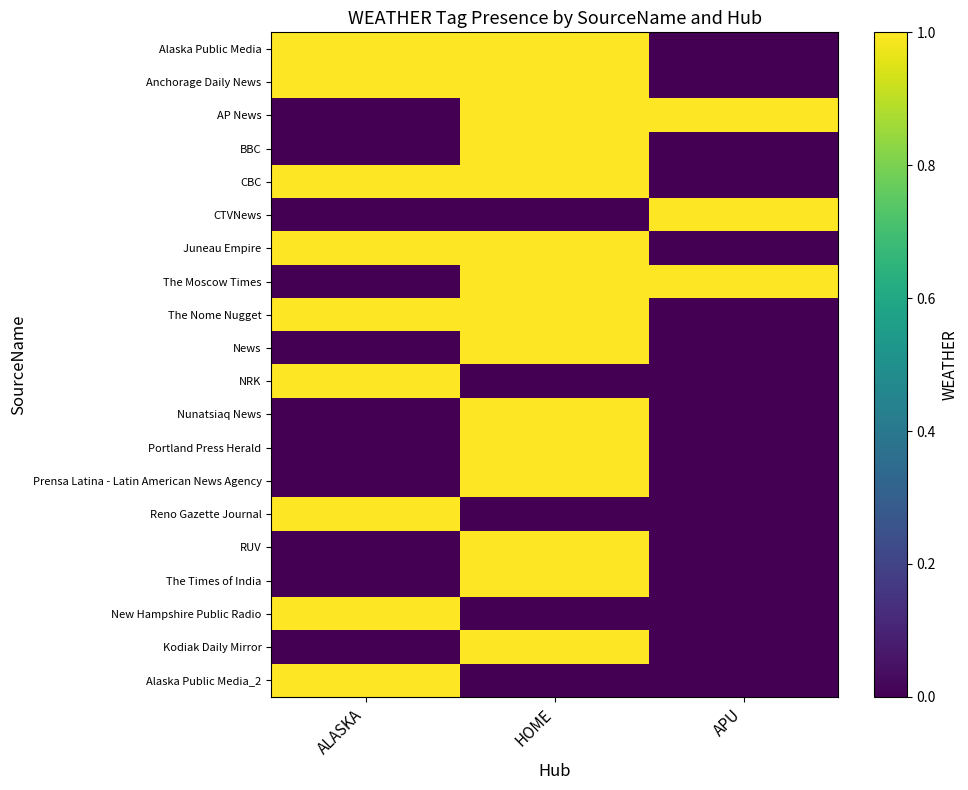

Between APU and ALASKA, which is larger?

ALASKA